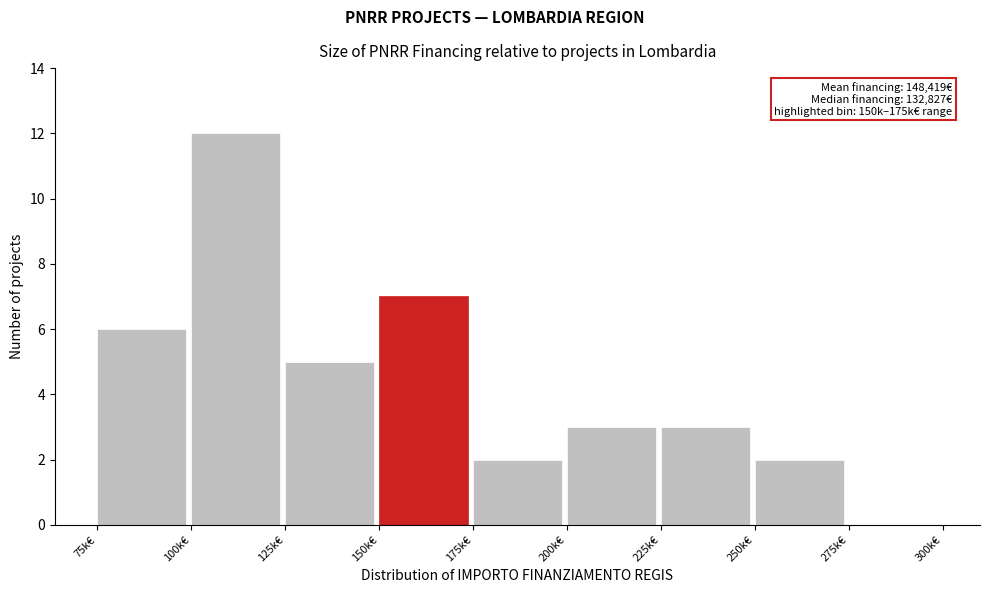

Reading left to right, list all the values displayed in this chart.

75k€=6	100k€=12	125k€=5	150k€=7	175k€=2	200k€=3	225k€=3	250k€=2	275k€=0